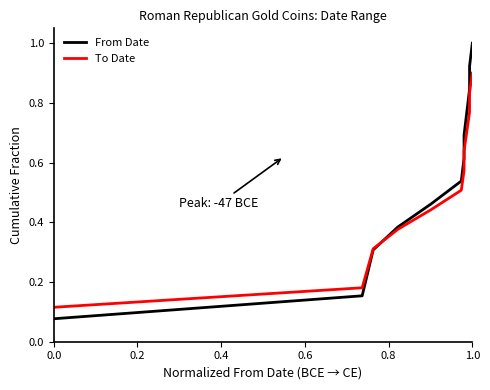

The value of From Date at 0.0 is 0.1. True or false?

True